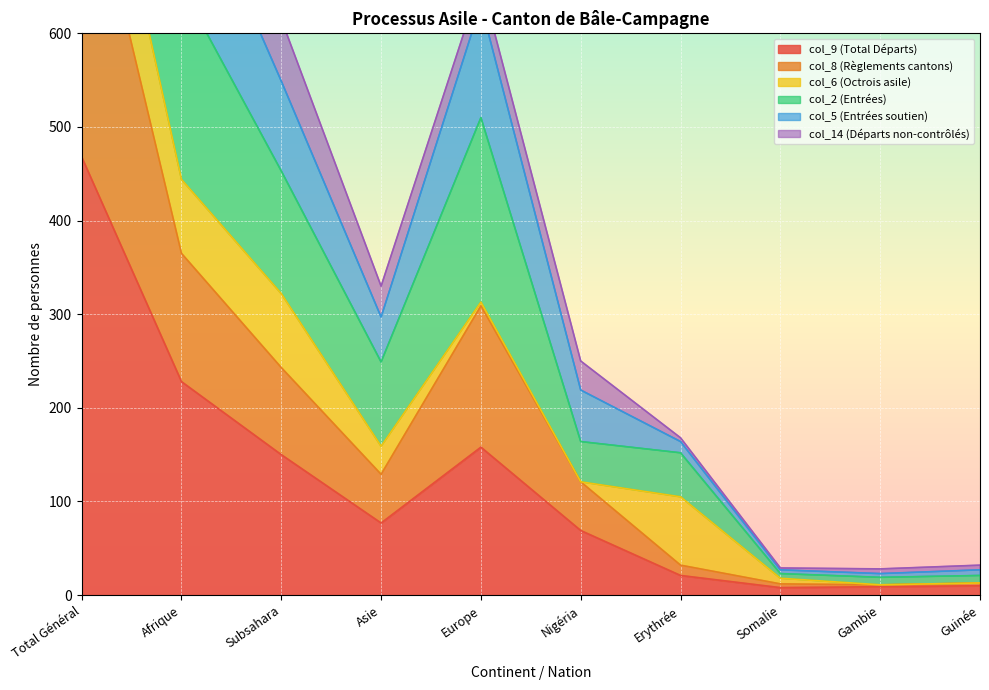

The value of col_9 (Total Départs) at Nigéria is 122. True or false?

False